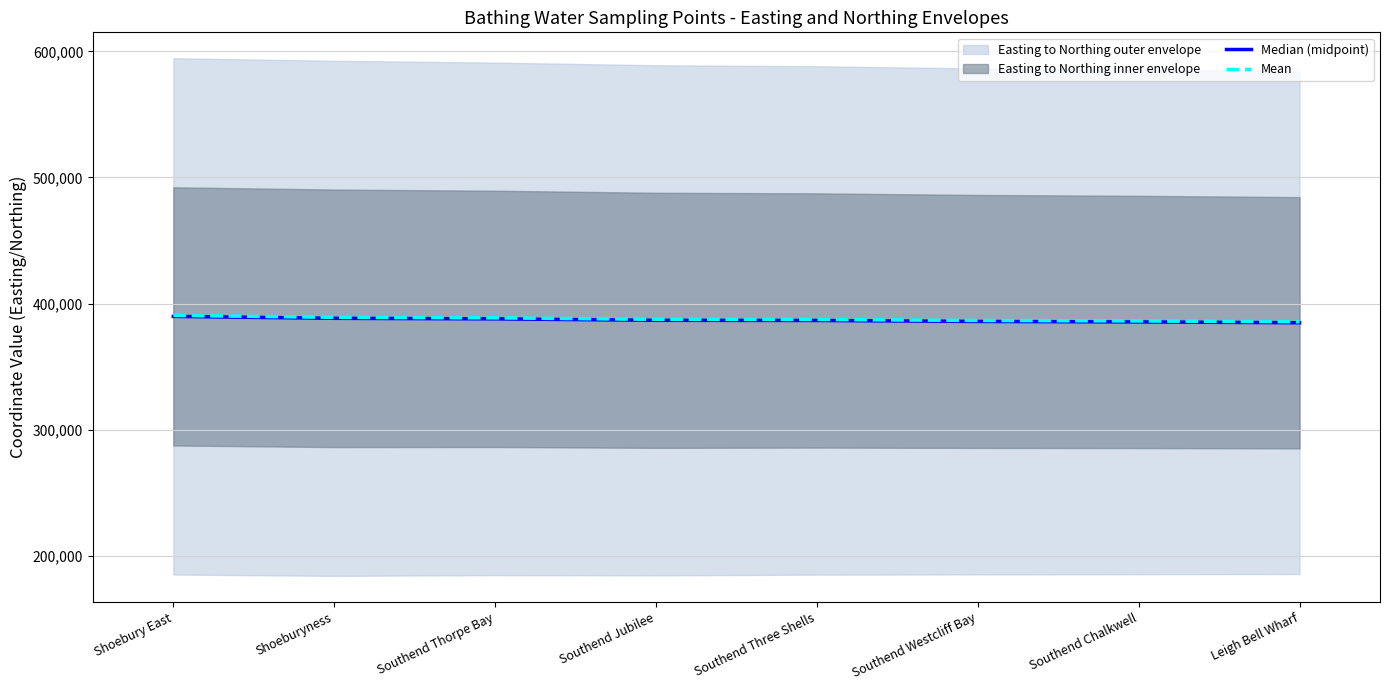

Is the value of Median (midpoint) at Southend Westcliff Bay greater than the value of Mean at Southend Three Shells?

No